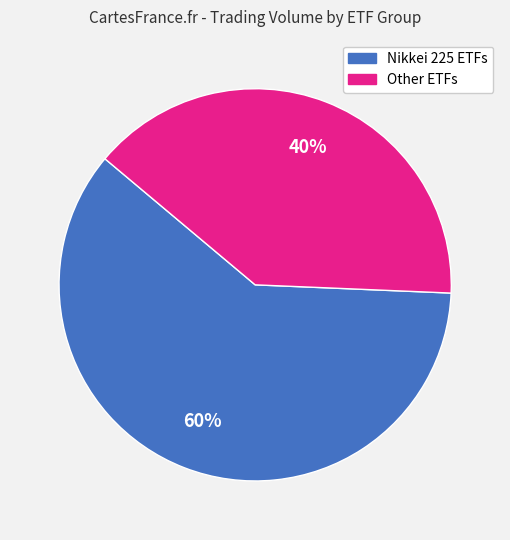

How many slices are in this pie chart?

2